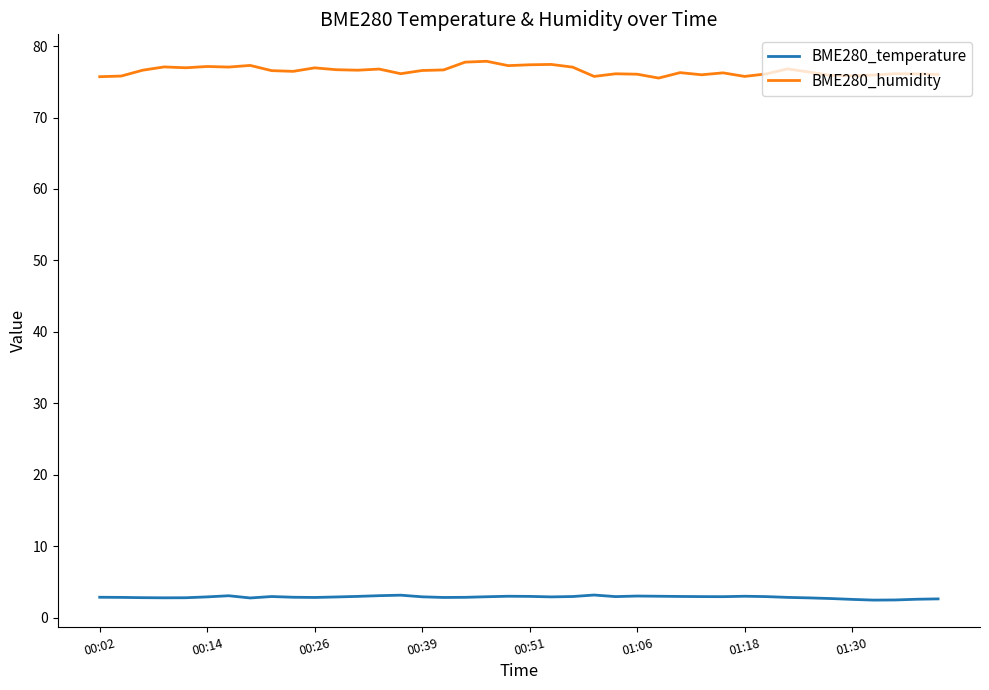

What is the average value of the BME280_humidity series?

76.5